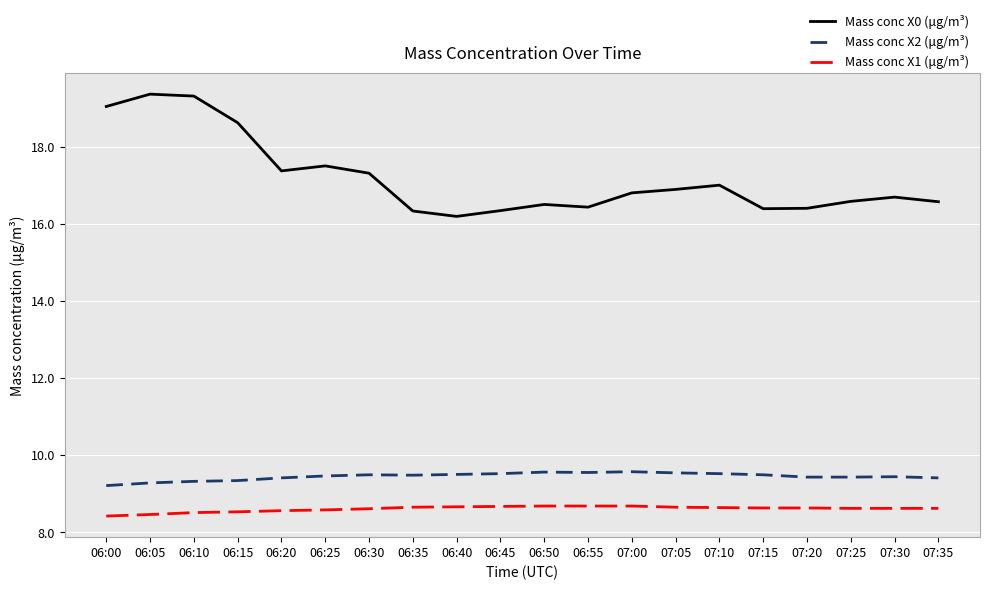

Which series changed the most between 06:10 and 07:20?

Mass conc X0 (μg/m³)